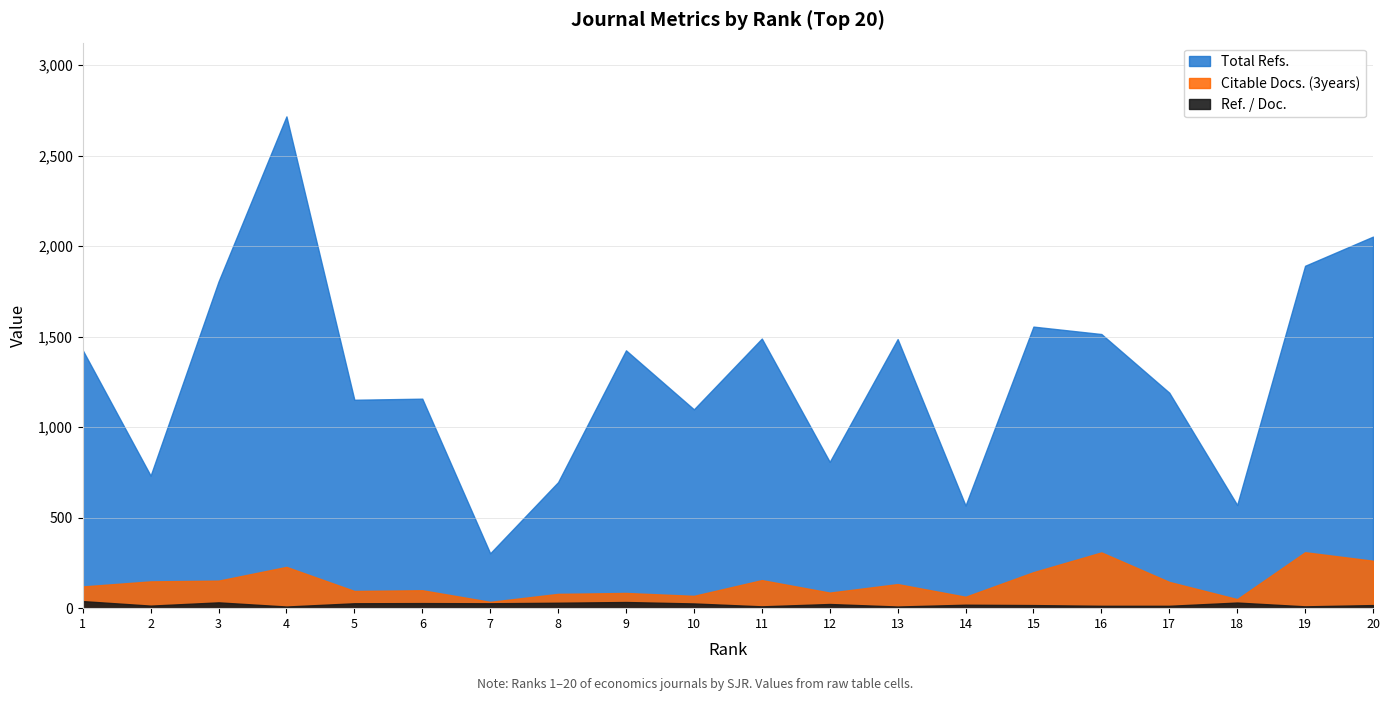

True or false: Total Refs. and Ref. / Doc. intersect in this chart.

False